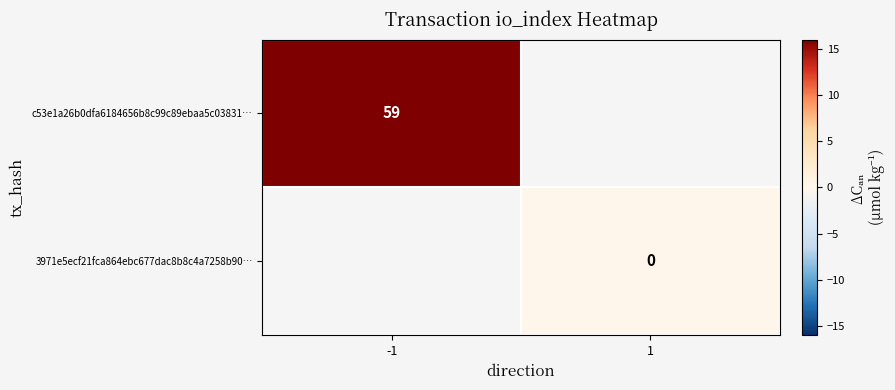

Is the value of 3971e5ecf21fca864ebc677dac8b8c4a7258b90… at 1 greater than the value of c53e1a26b0dfa6184656b8c99c89ebaa5c03831… at -1?

No